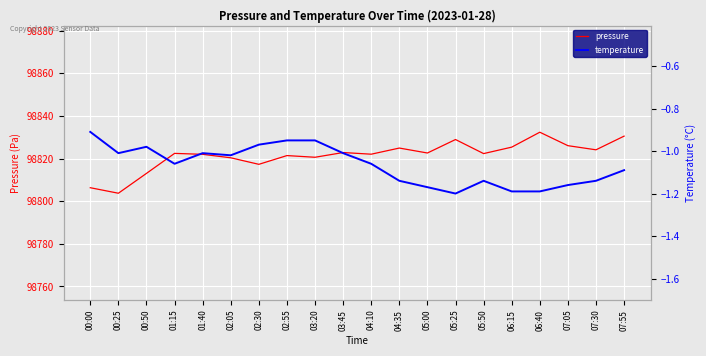

Rank the series at 01:40 from lowest to highest value.

temperature, pressure